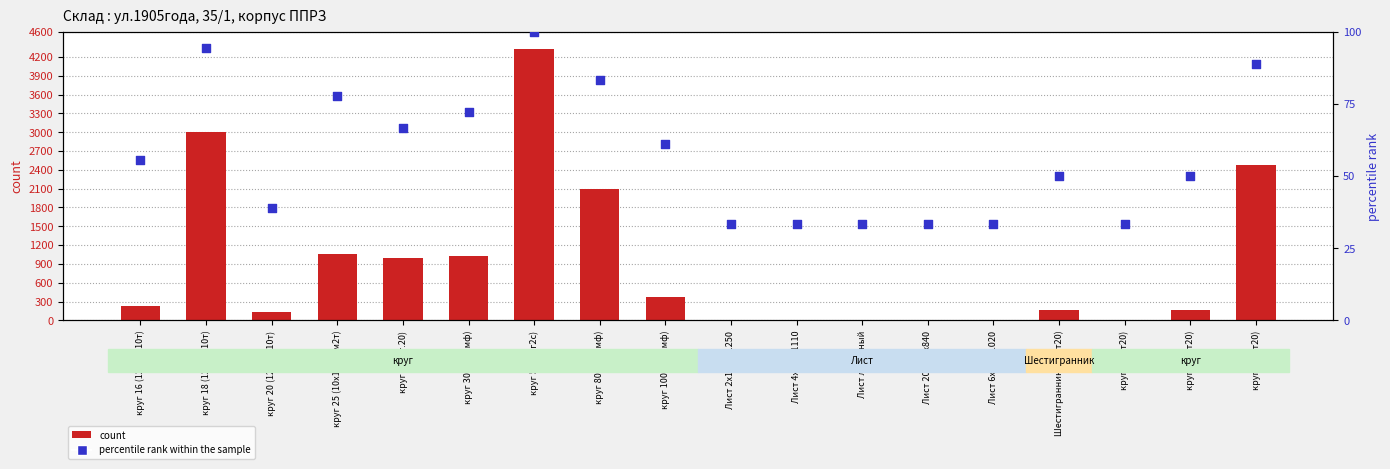

At how many categories does at least one series exceed 4032?

1